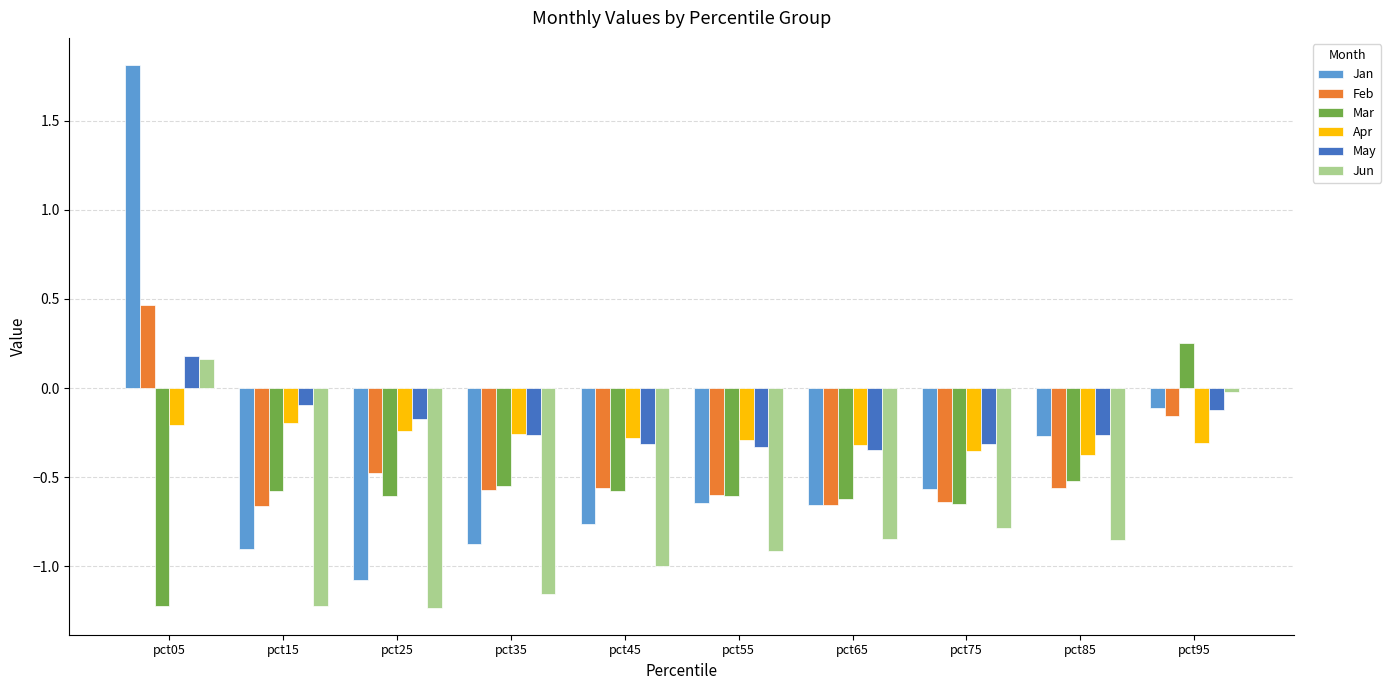

Which series changed the most between pct65 and pct95?

Mar